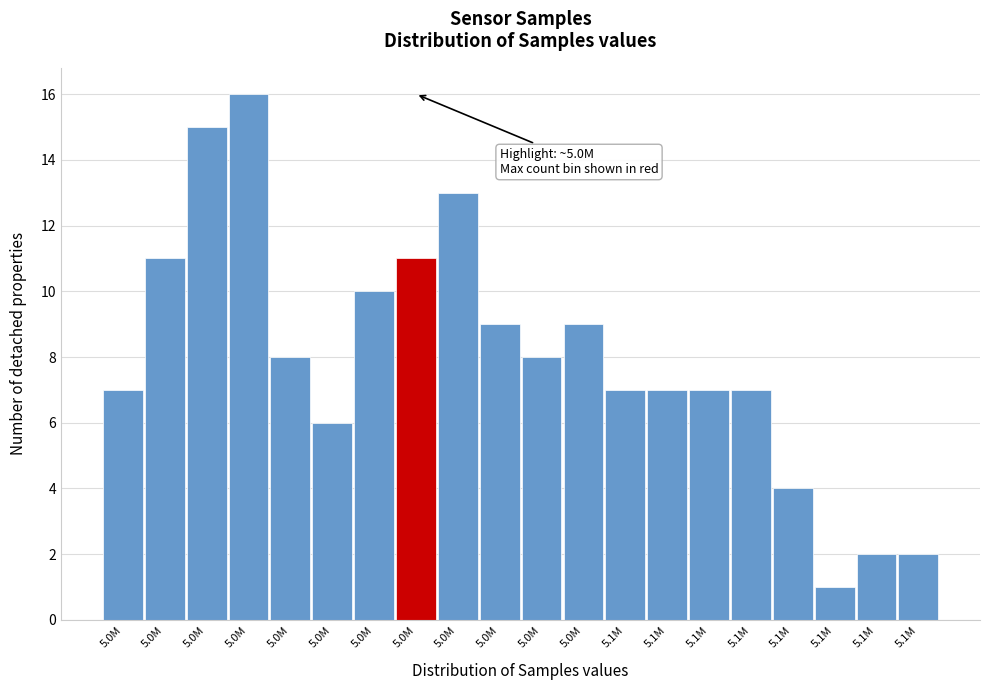

How many bars are there in total?

20